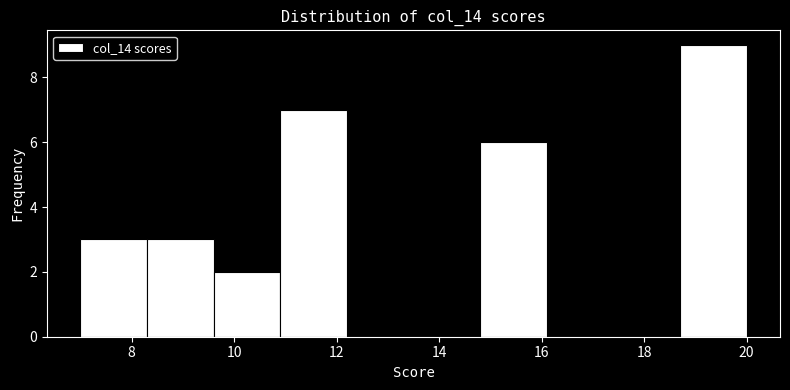

Reading left to right, transcribe this chart: for each bar, give the range it covers on the x-axis and its height. Neither the bar edges nor the heights are printed on the chart, so give them approximately, as read against the axes.

7.0 to 8.3: 3
8.3 to 9.6: 3
9.6 to 10.9: 2
10.9 to 12.2: 7
12.2 to 13.5: 0
13.5 to 14.8: 0
14.8 to 16.1: 6
16.1 to 17.4: 0
17.4 to 18.7: 0
18.7 to 20.0: 9